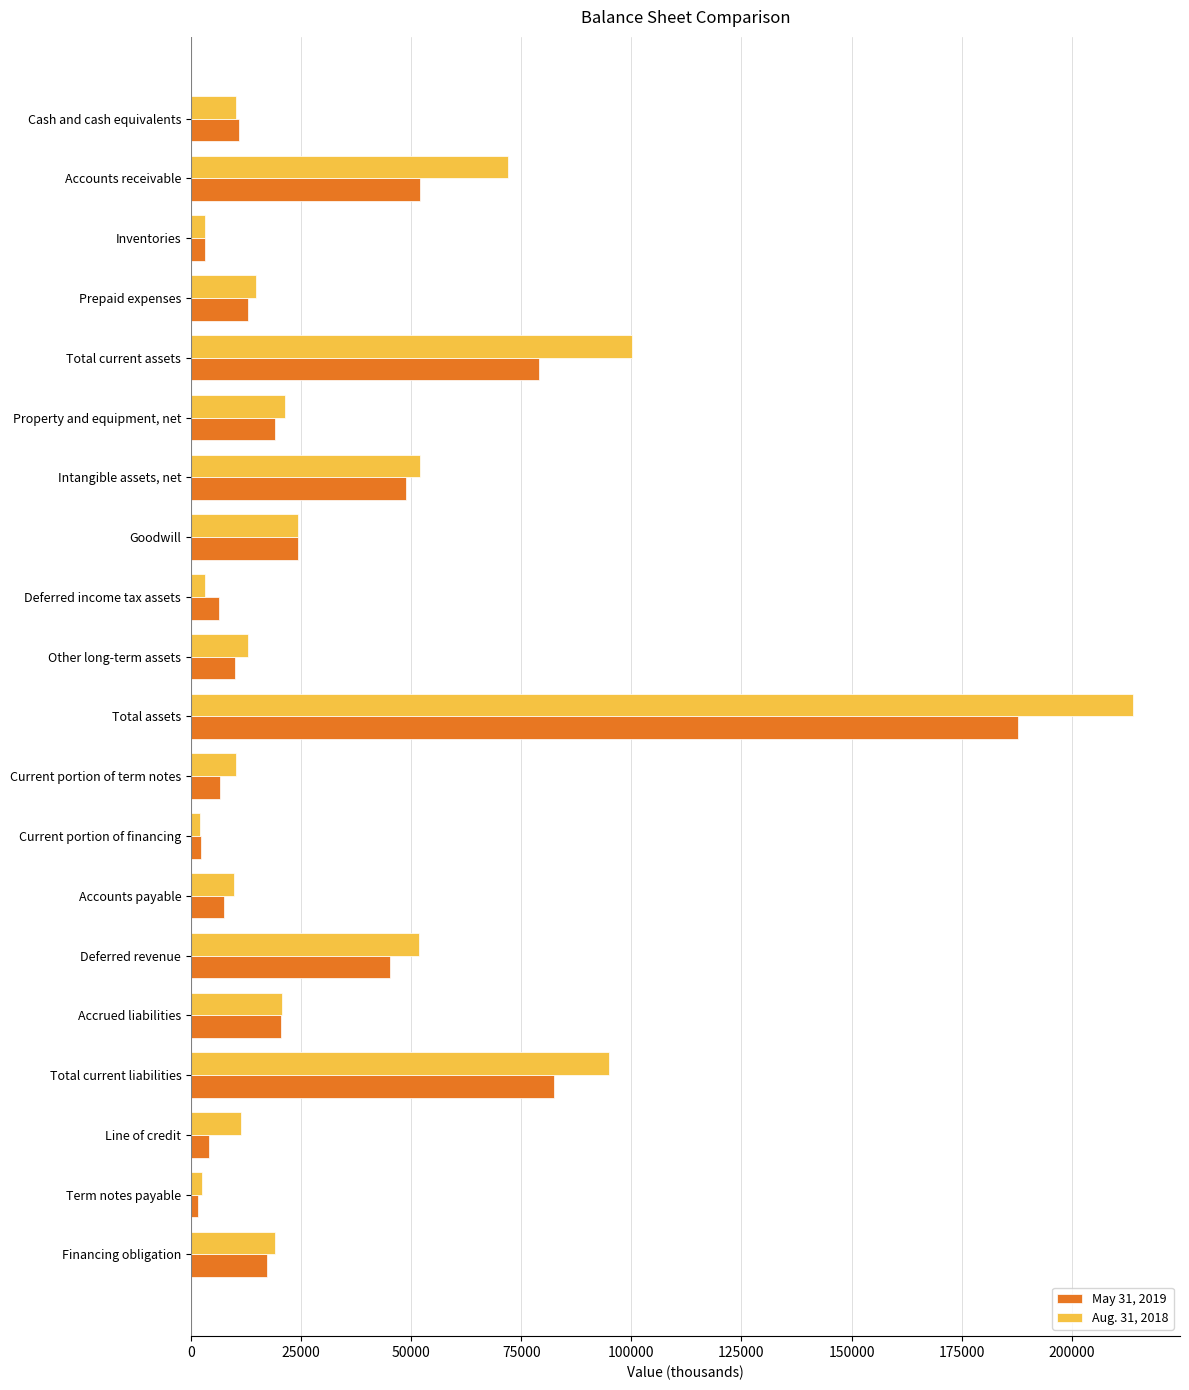

Which category has the highest value in the Aug. 31, 2018 series?

Total assets